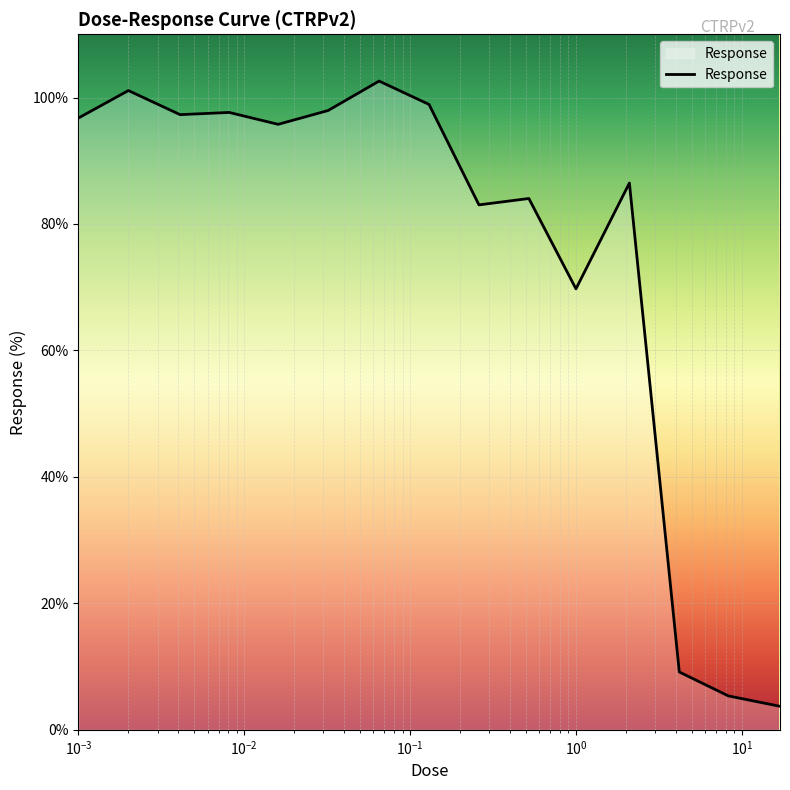

What is the difference between the maximum and minimum values?

98.9